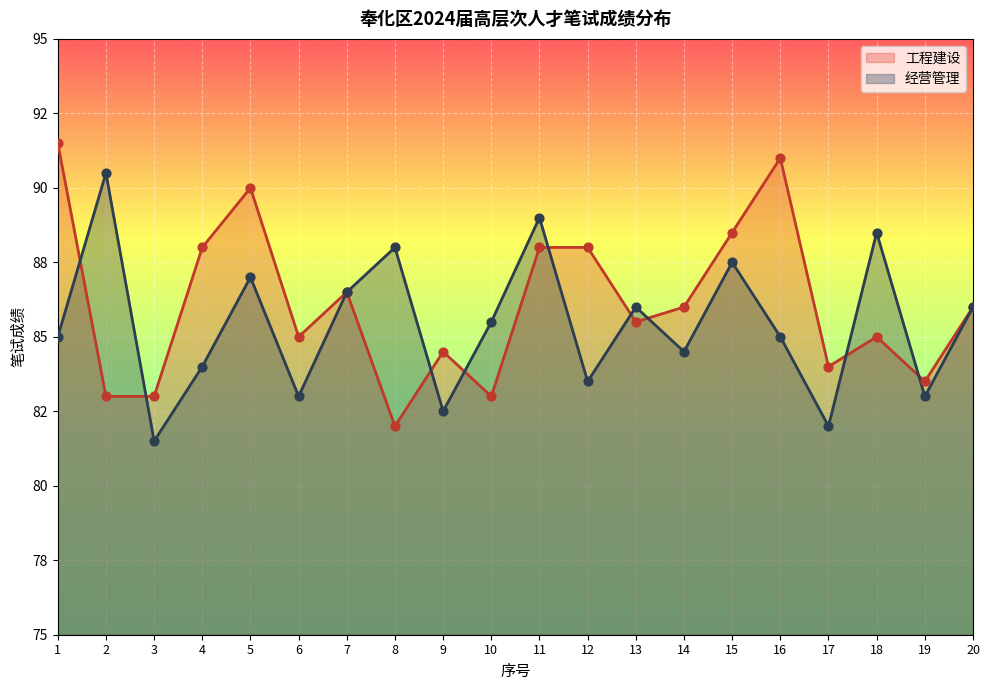

Is the value of 经营管理 at 10 greater than the value of 工程建设 at 15?

No